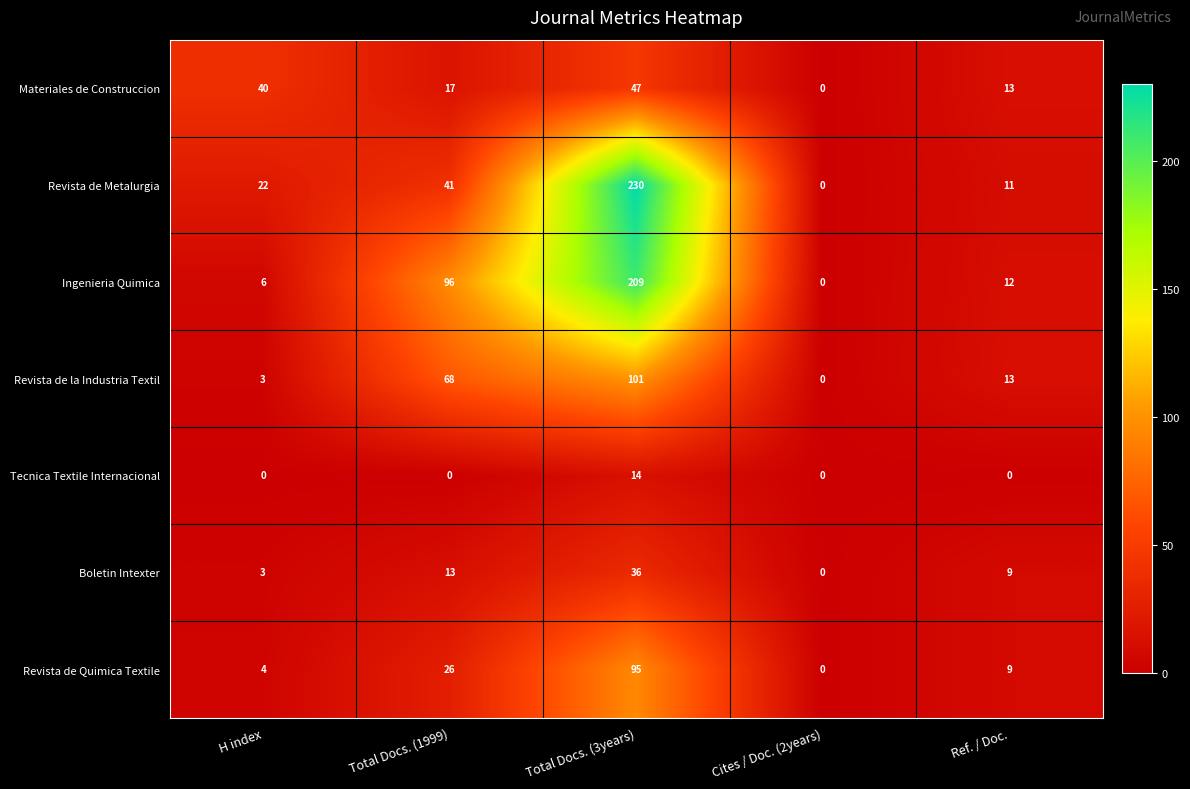

Which series has the largest range (max minus min)?

Revista de Metalurgia